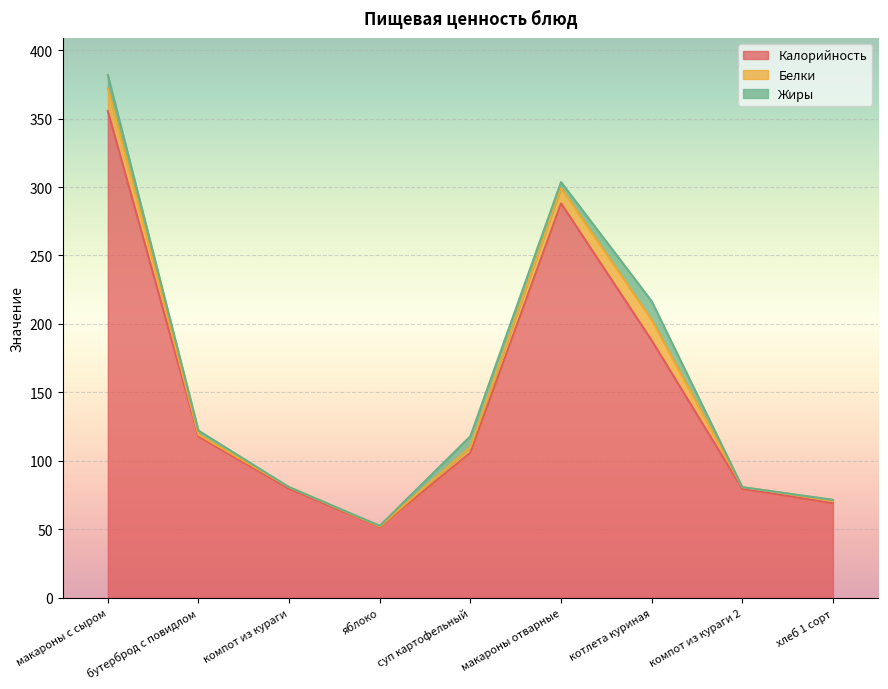

What is the difference between the Белки values at компот из кураги 2 and котлета куриная?

13.8